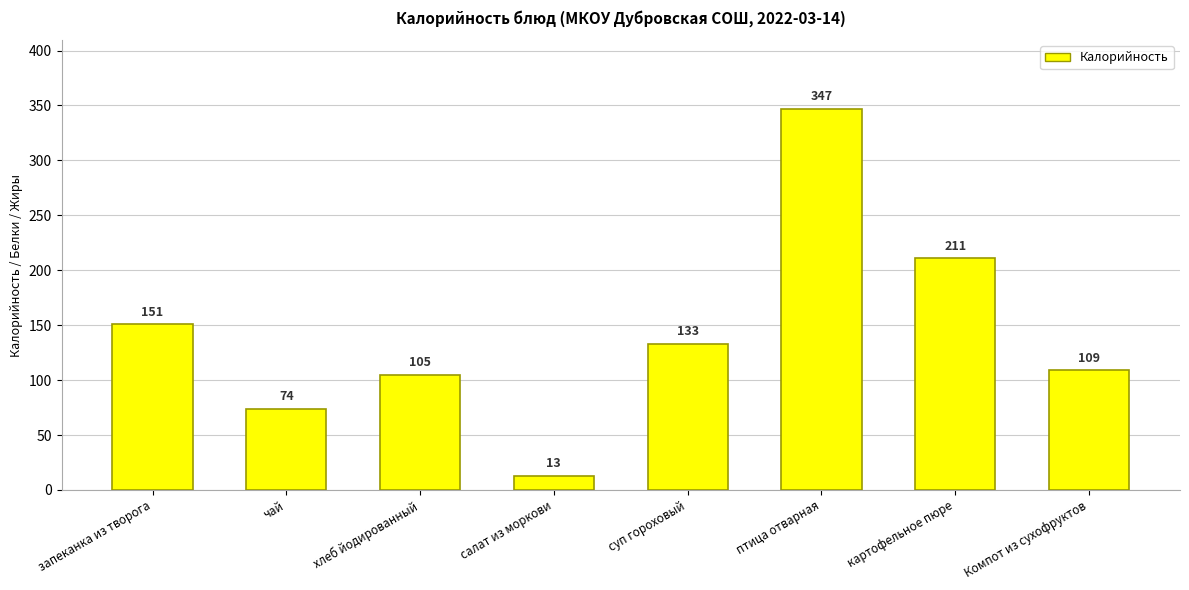

List the labels in order of value, smallest first.

салат из моркови, чай, хлеб йодированный, Компот из сухофруктов, суп гороховый, запеканка из творога, картофельное пюре, птица отварная